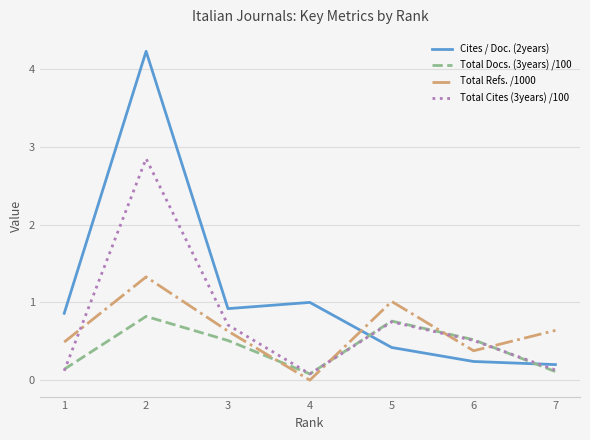

Rank the series at 2 from highest to lowest value.

Cites / Doc. (2years), Total Cites (3years) /100, Total Refs. /1000, Total Docs. (3years) /100